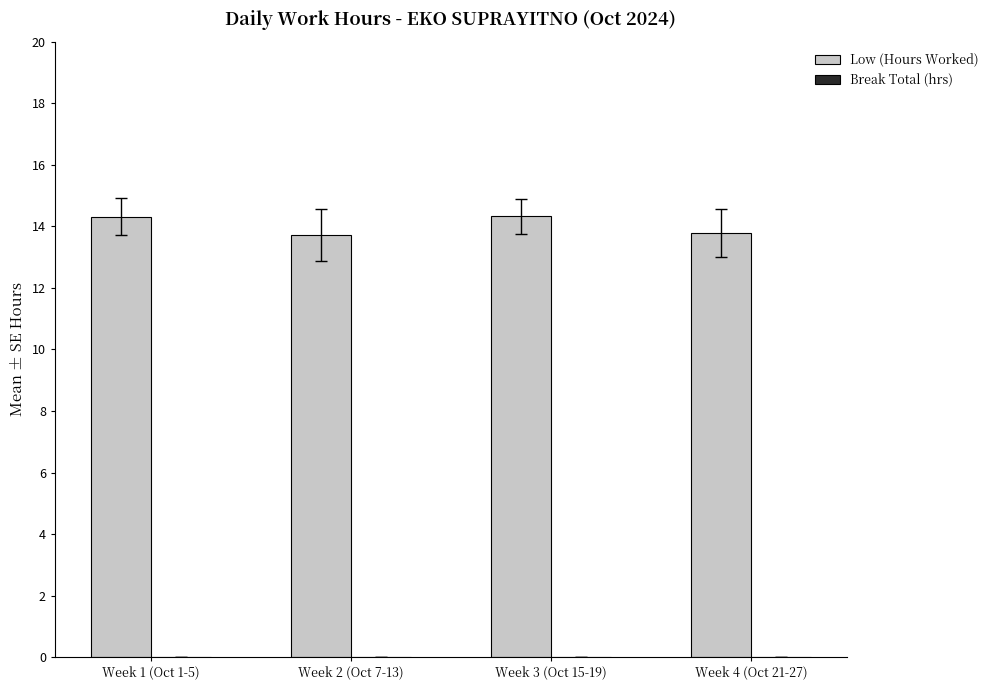

Where does the data first go above 14?

Week 1 (Oct 1-5)